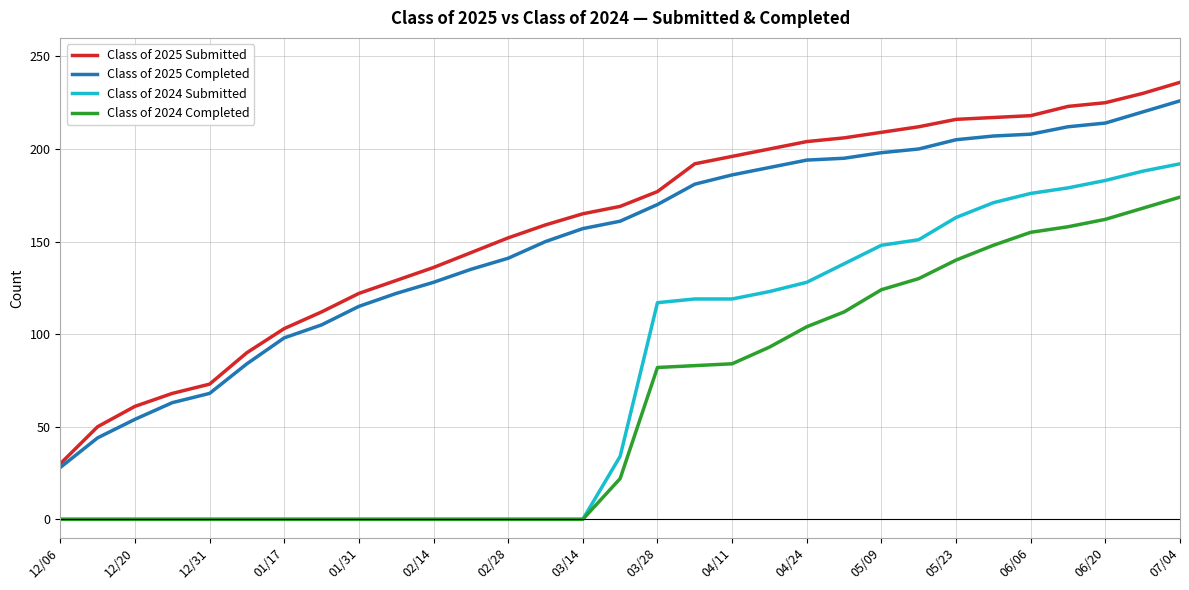

What is the greatest value displayed?

236